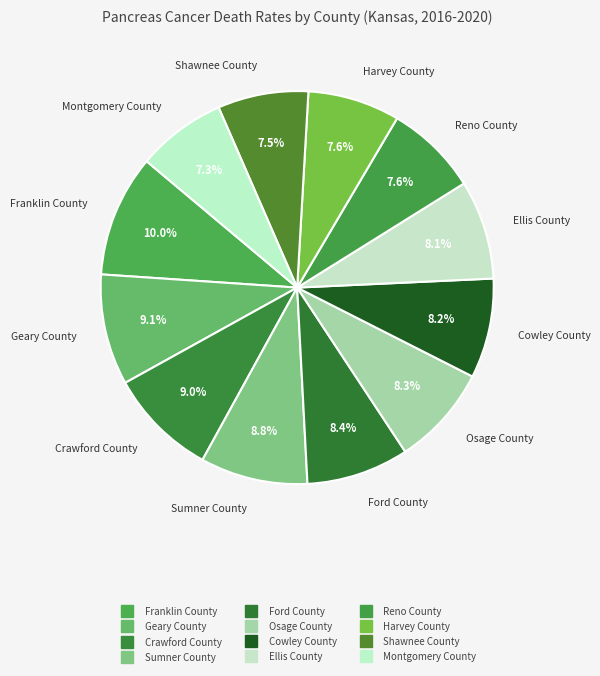

Is there a majority slice in this chart?

No